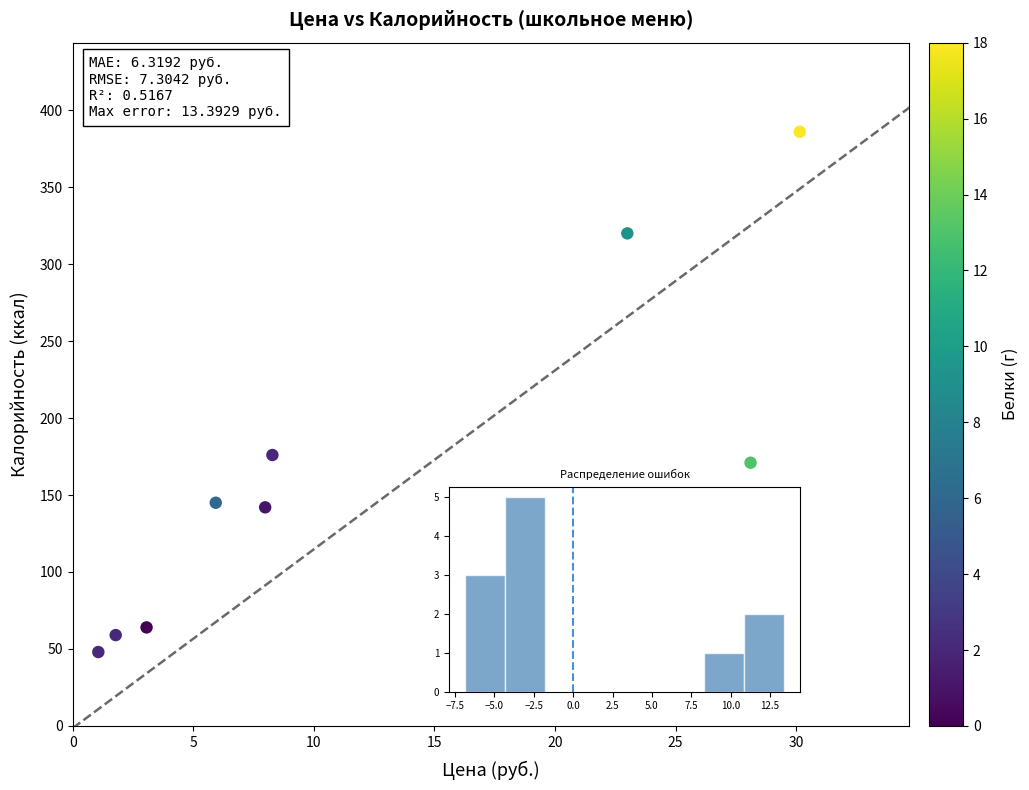

What Y value in the scatter plot is closest to 217?

176